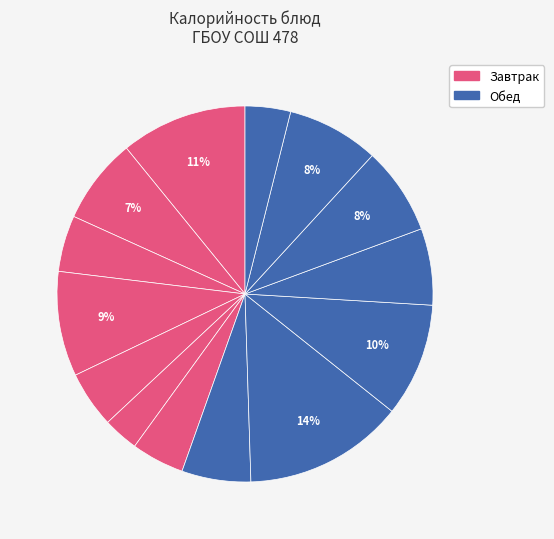

How many segments does this pie chart have?

14